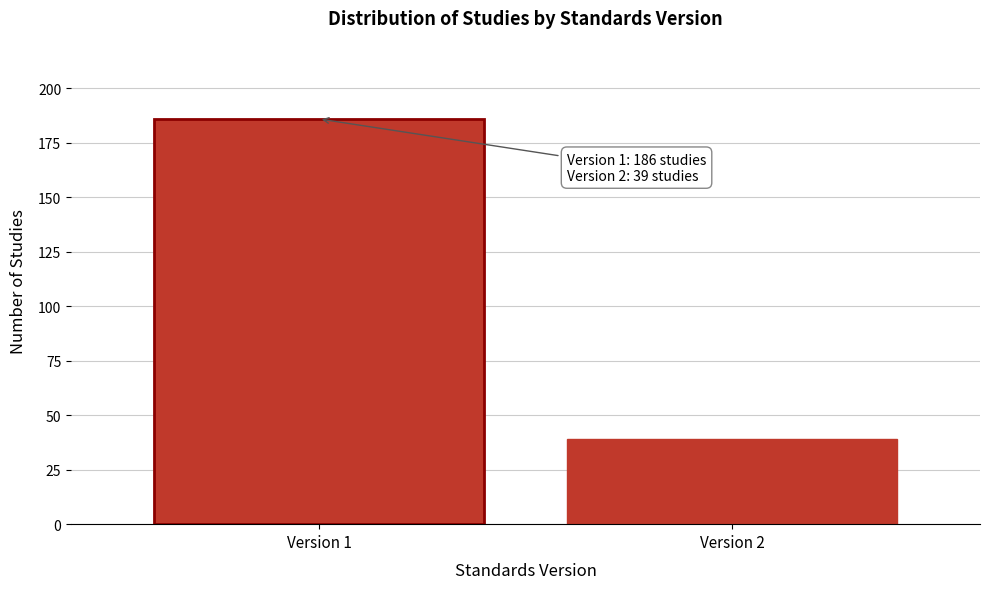

Reading left to right, what are all the values shown in this chart?

Version 1=186	Version 2=39